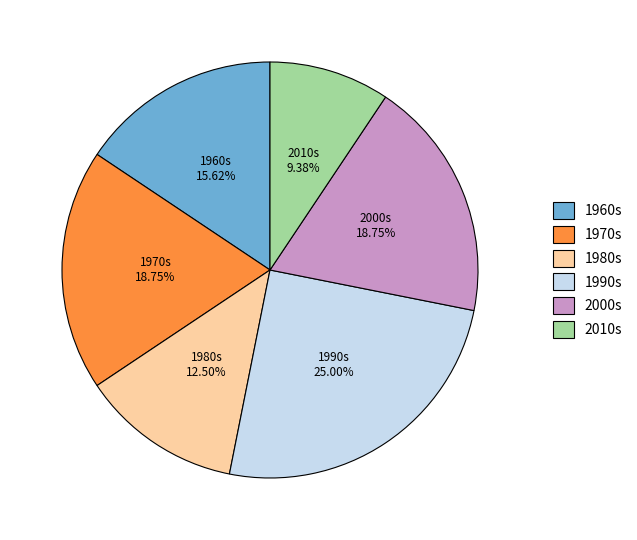

Approximately how many times larger is the value at 2000s compared to 1970s?

1.0